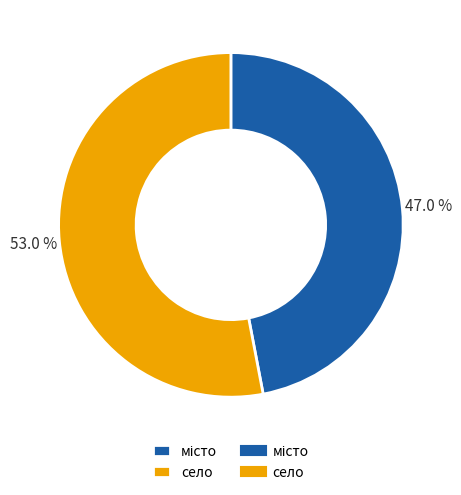

To the nearest percent, what is the difference between the largest and smallest slice percentages?

6%